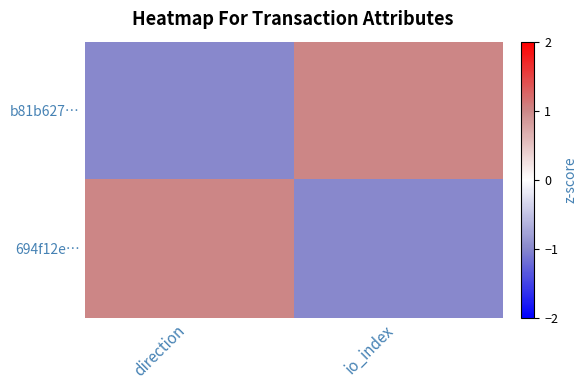

Rank the series by their maximum value, from lowest to highest.

b81b627…, 694f12e…